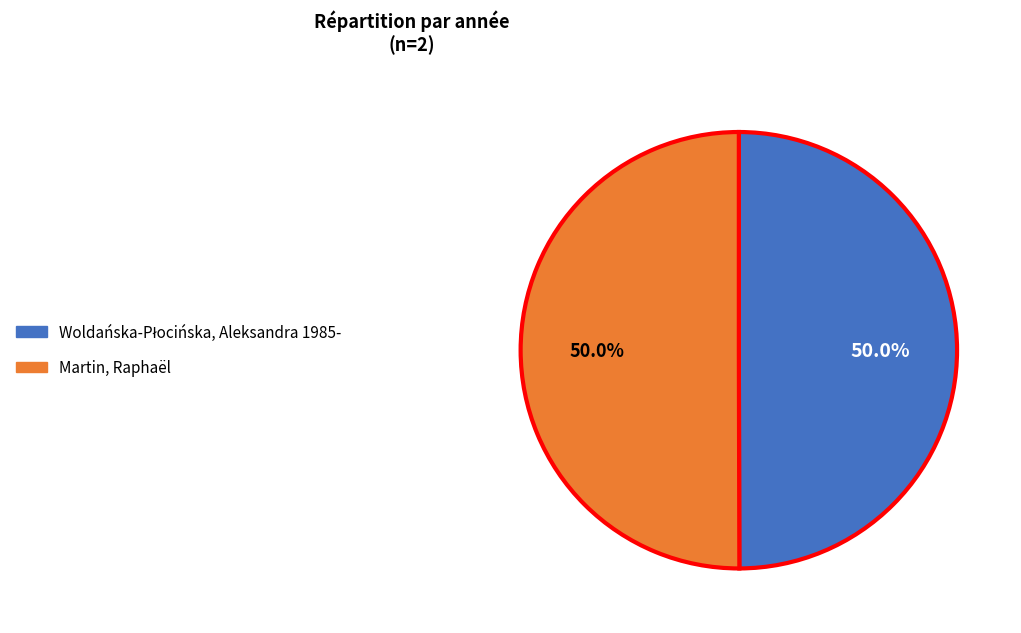

What percentage is NOT represented by Martin, Raphaël?

50.0%